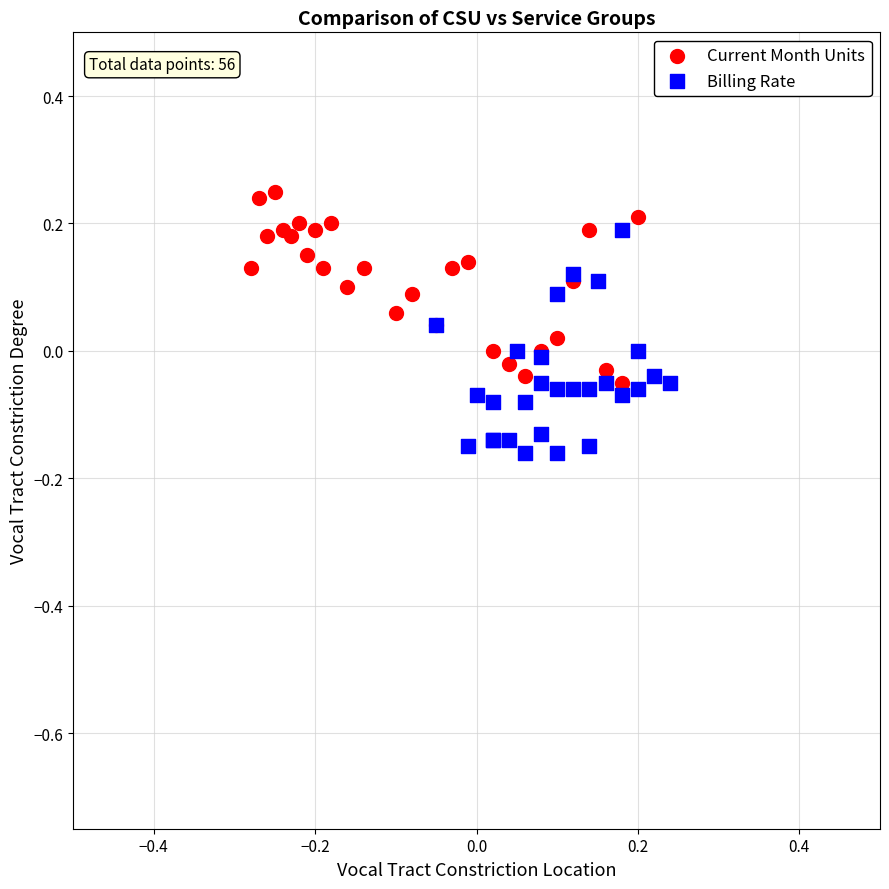

Which series reaches the maximum Y coordinate?

Current Month Units